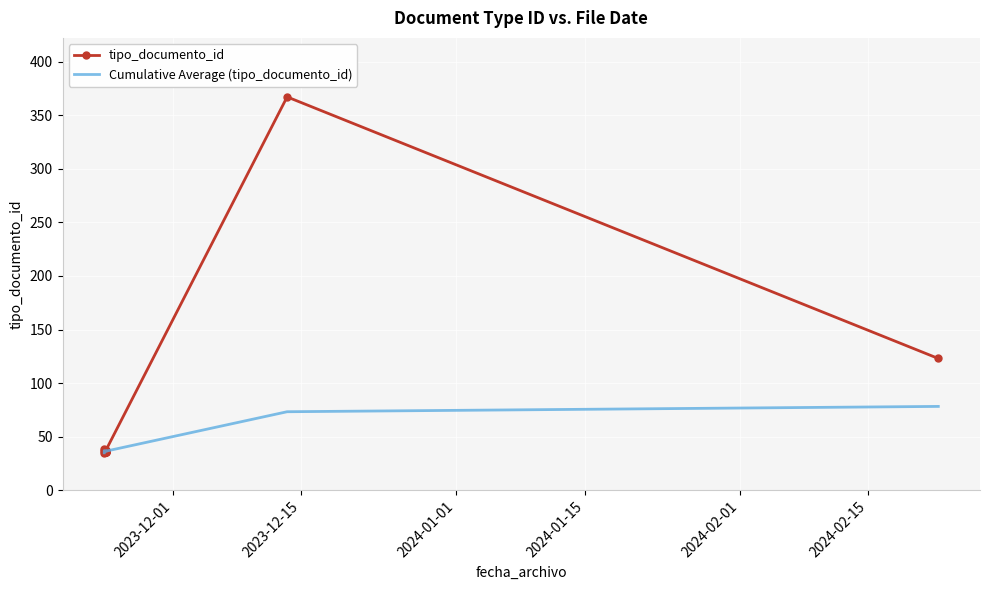

What are all the series names shown in the legend?

tipo_documento_id, Cumulative Average (tipo_documento_id)